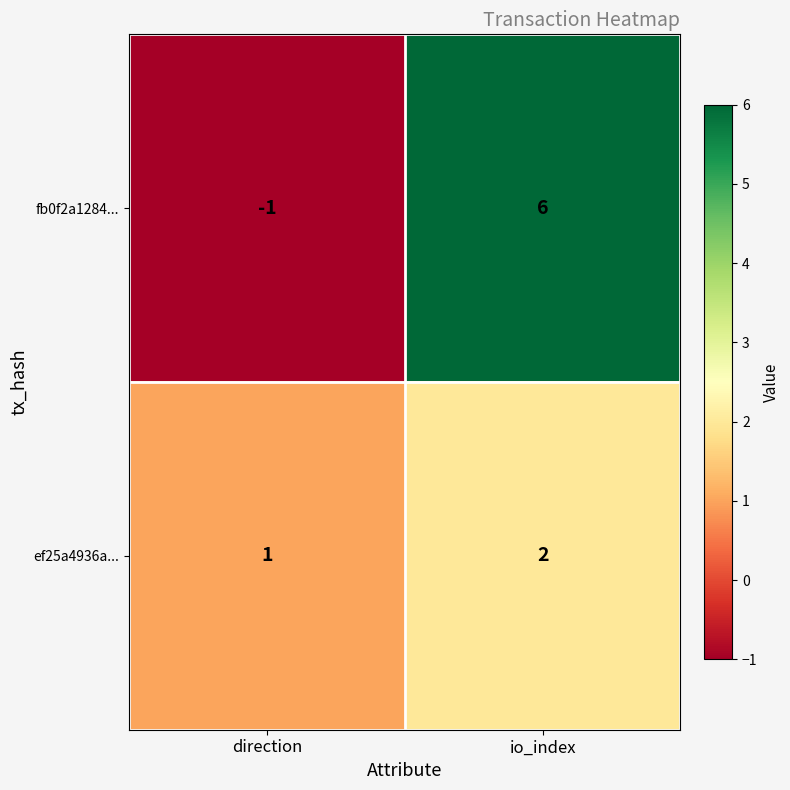

Reading right to left, what are all the values shown in this chart?

fb0f2a1284...: 6	-1
ef25a4936a...: 2	1